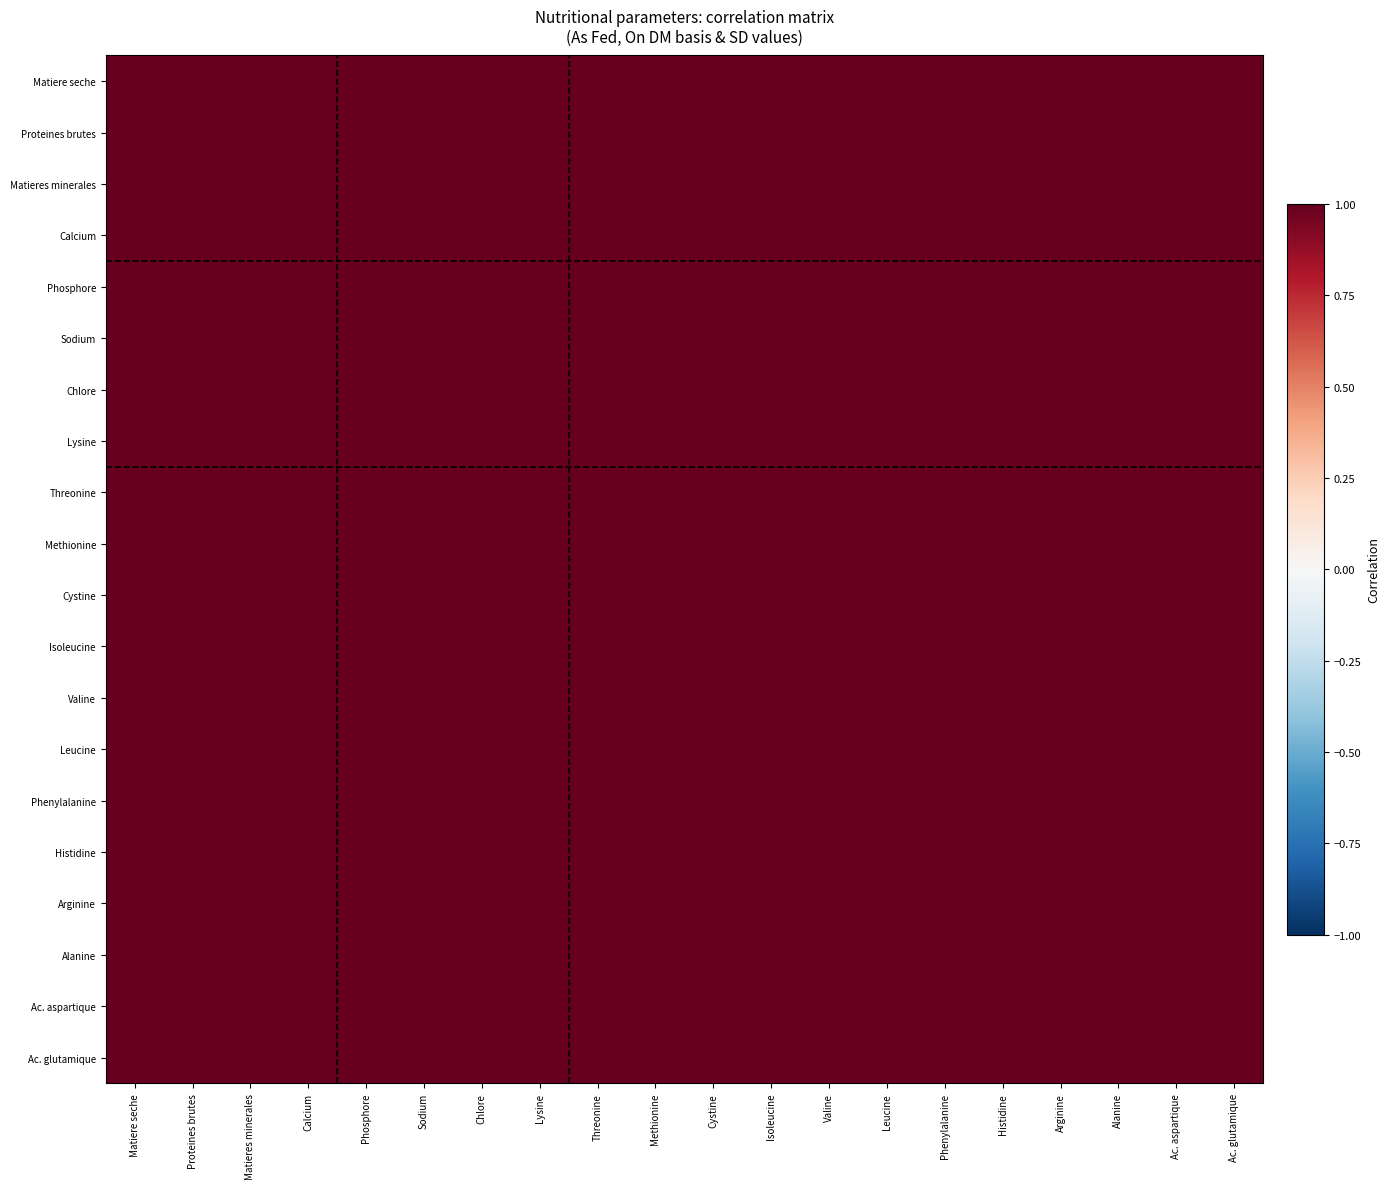

Count the number of data series in this chart.

20